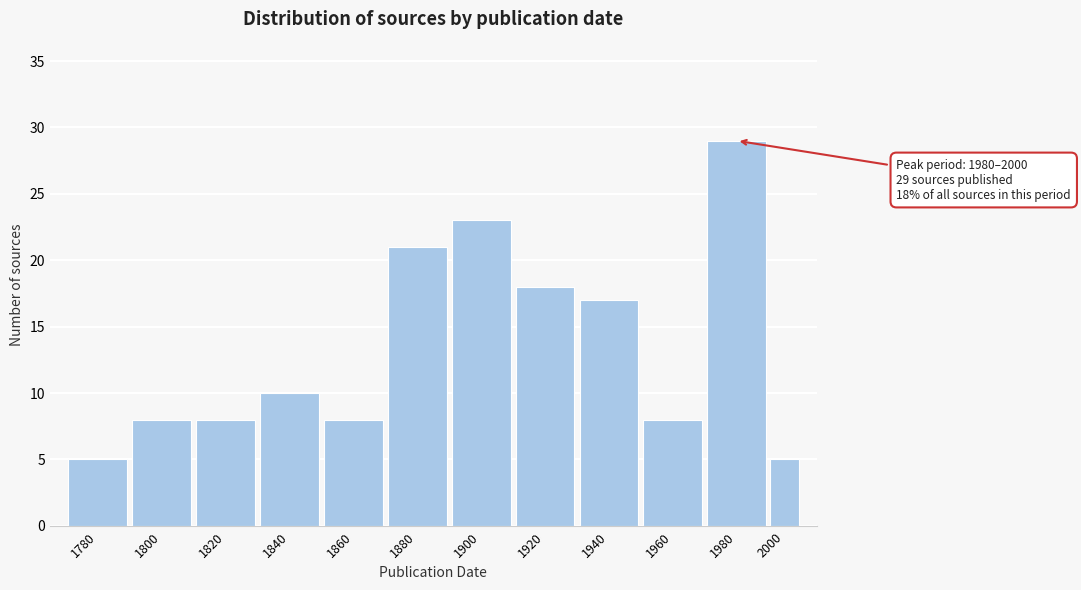

Reading left to right, what are all the values shown in this chart?

1780=5	1800=8	1820=8	1840=10	1860=8	1880=21	1900=23	1920=18	1940=17	1960=8	1980=29	2000=5